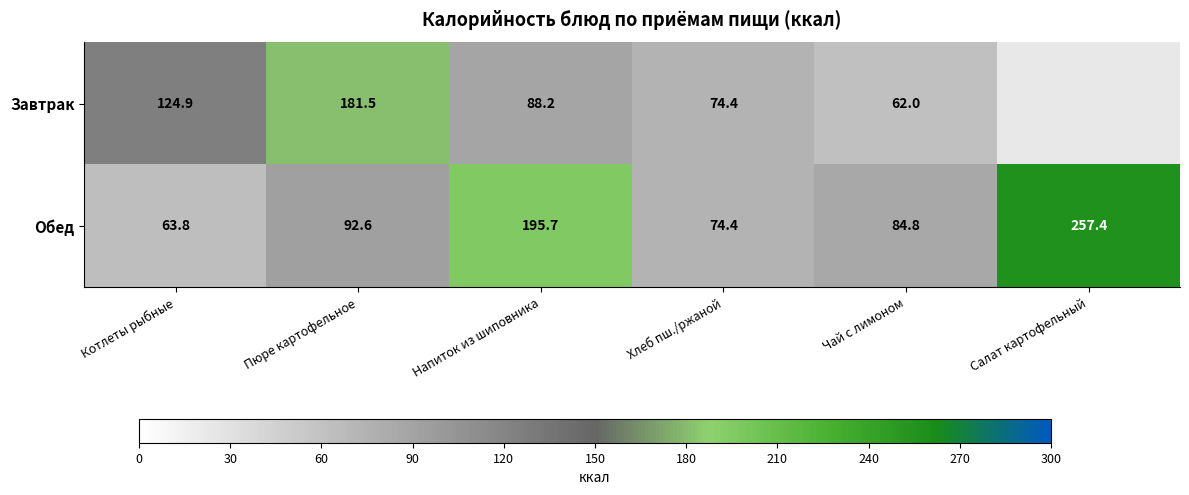

What is the total value across all series at Котлеты рыбные?

188.7